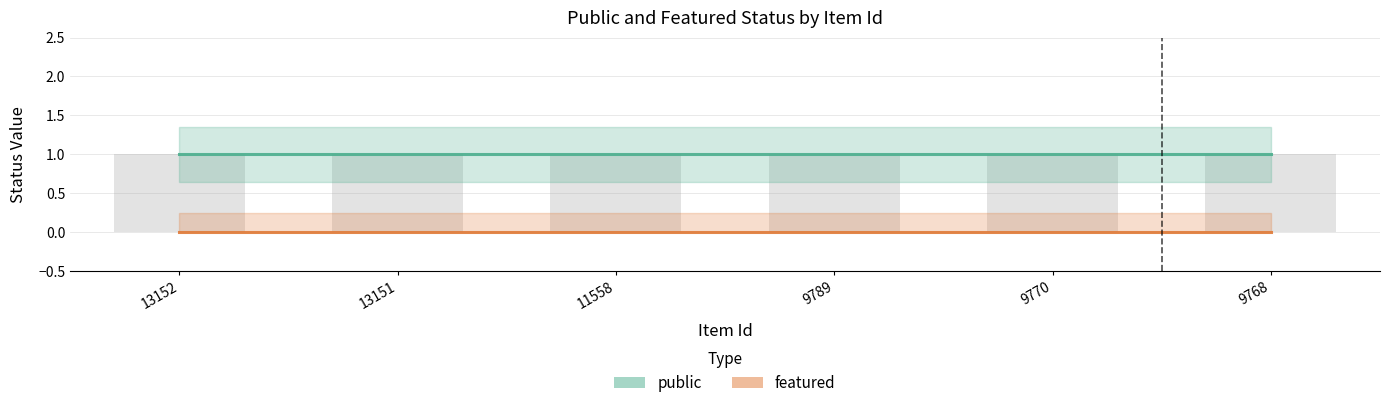

What is the sum of the public values at 13152 and 13151?

2